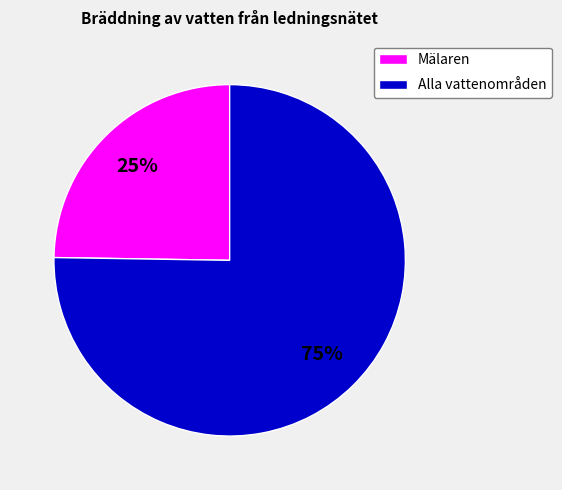

Rank the categories by value from highest to lowest.

Alla vattenområden, Mälaren